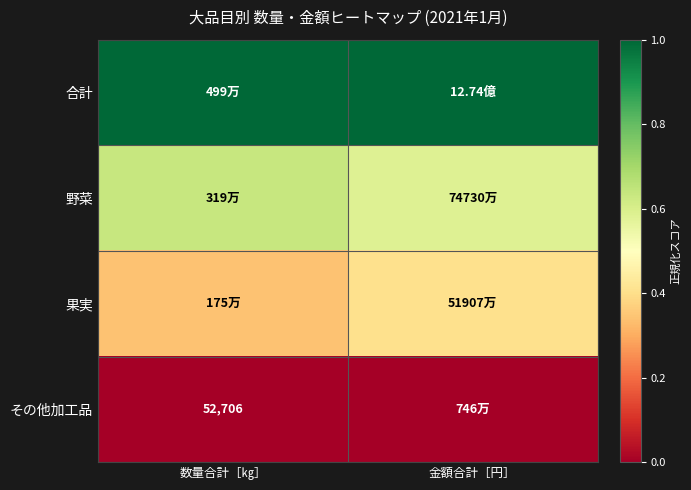

Count the number of data series in this chart.

4